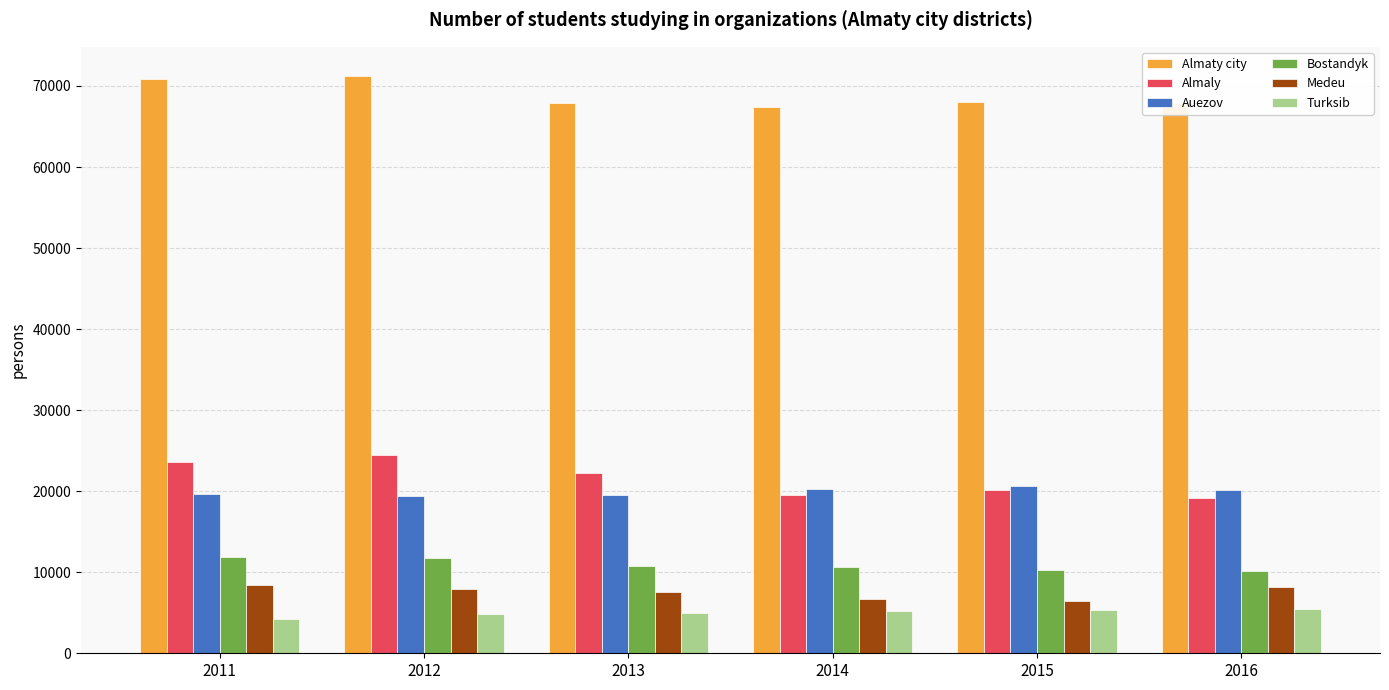

Is it true that Auezov equals 34133 at 2012?

False